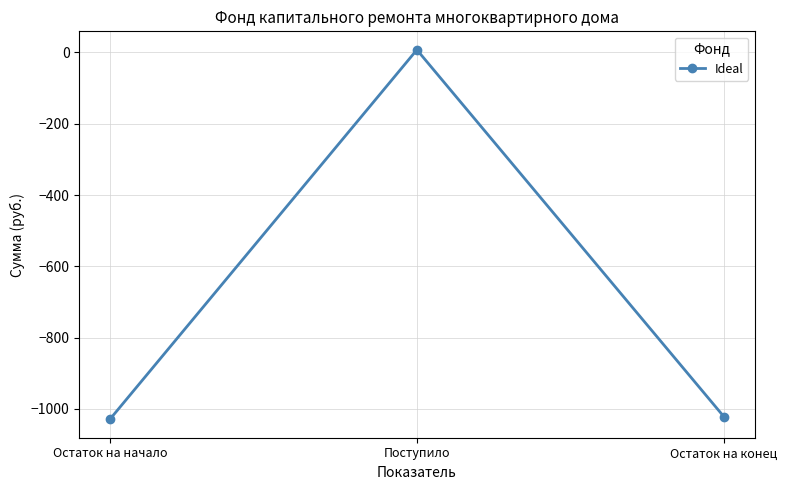

What is the sum of the values at Остаток на конец and Остаток на начало?

-2050.4